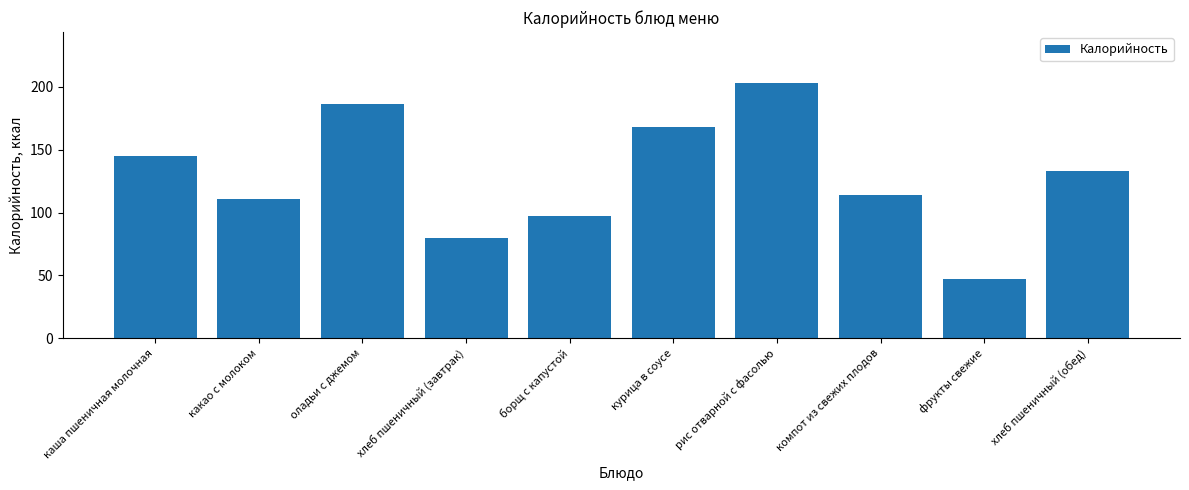

Reading right to left, list all the values displayed in this chart.

хлеб пшеничный (обед)=133	фрукты свежие=47	компот из свежих плодов=114	рис отварной с фасолью=203	курица в соусе=168	борщ с капустой=97	хлеб пшеничный (завтрак)=80	оладьи с джемом=186	какао с молоком=111	каша пшеничная молочная=145